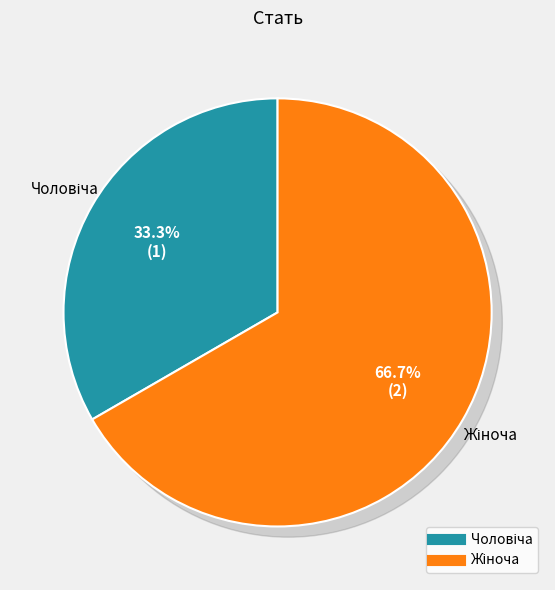

To the nearest percent, what percentage of the pie is Жіноча?

67%